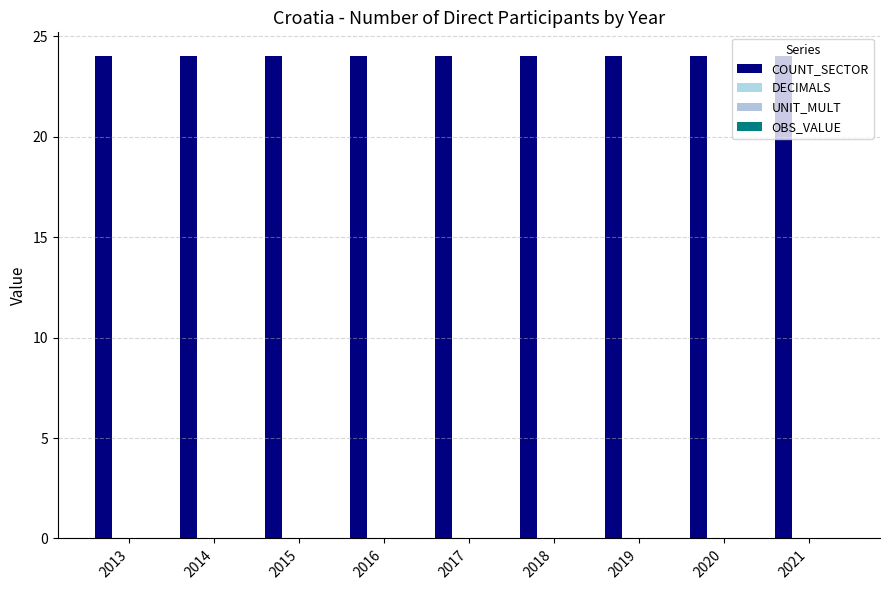

Is it true that UNIT_MULT equals 0 at 2019?

True